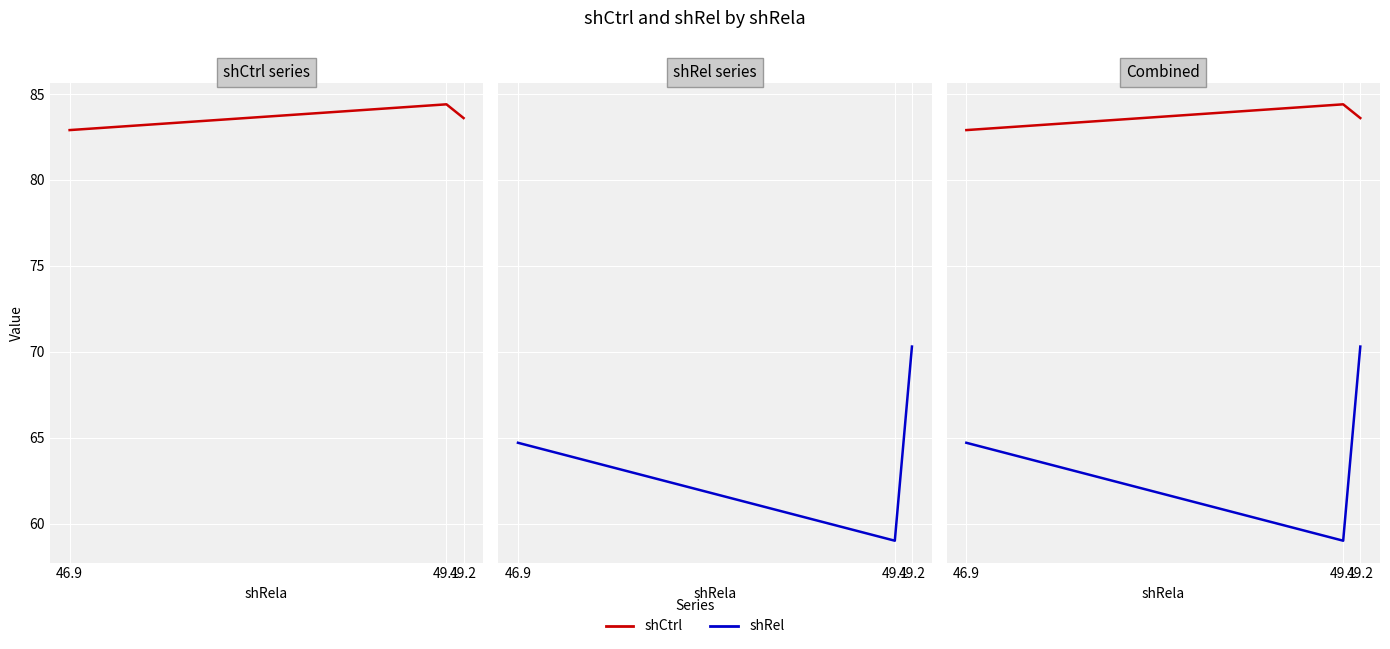

Which series has the widest spread of values?

shRel